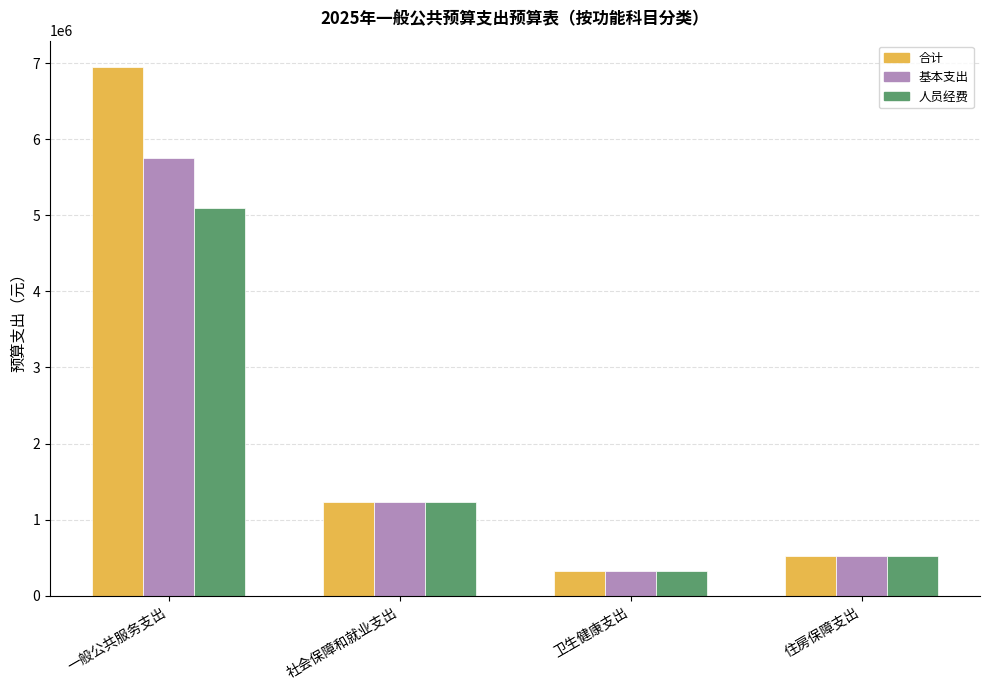

At which category is the sum across all series the highest?

一般公共服务支出